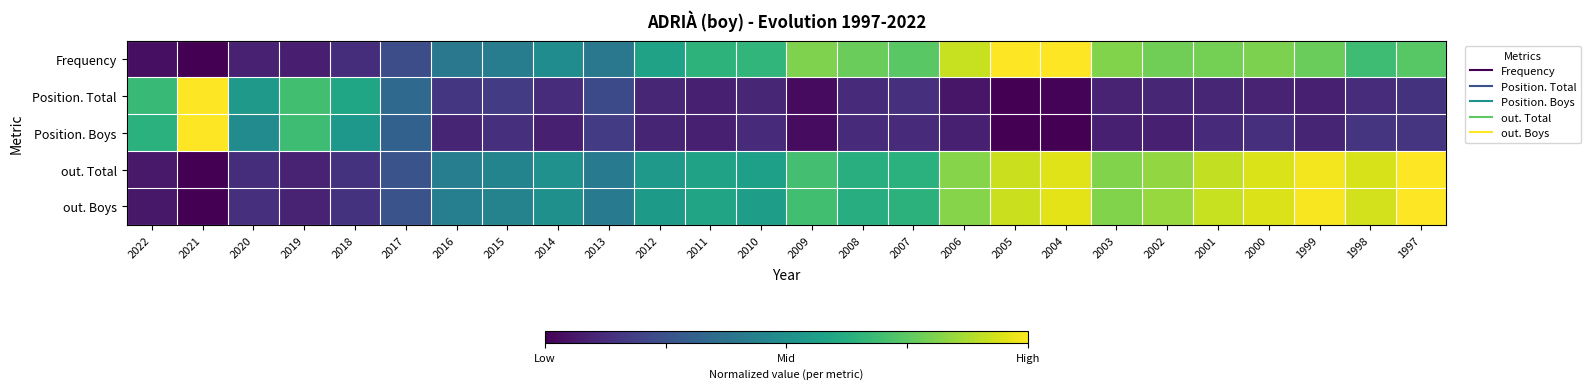

Reading left to right, list all the values displayed in this chart.

Frequency: 2022=0.0	2021=0.0	2020=0.1	2019=0.1	2018=0.1	2017=0.2	2016=0.4	2015=0.4	2014=0.5	2013=0.4	2012=0.6	2011=0.6	2010=0.7	2009=0.8	2008=0.8	2007=0.7	2006=0.9	2005=1.0	2004=1.0	2003=0.8	2002=0.8	2001=0.8	2000=0.8	1999=0.8	1998=0.7	1997=0.7
Position. Total: 2022=0.7	2021=1.0	2020=0.5	2019=0.7	2018=0.6	2017=0.3	2016=0.2	2015=0.2	2014=0.1	2013=0.2	2012=0.1	2011=0.1	2010=0.1	2009=0.0	2008=0.1	2007=0.1	2006=0.1	2005=0.0	2004=0.0	2003=0.1	2002=0.1	2001=0.1	2000=0.1	1999=0.1	1998=0.1	1997=0.1
Position. Boys: 2022=0.6	2021=1.0	2020=0.5	2019=0.7	2018=0.5	2017=0.3	2016=0.1	2015=0.1	2014=0.1	2013=0.2	2012=0.1	2011=0.1	2010=0.1	2009=0.0	2008=0.1	2007=0.1	2006=0.1	2005=0.0	2004=0.0	2003=0.1	2002=0.1	2001=0.1	2000=0.1	1999=0.1	1998=0.2	1997=0.2
out. Total: 2022=0.1	2021=0.0	2020=0.1	2019=0.1	2018=0.1	2017=0.3	2016=0.4	2015=0.4	2014=0.5	2013=0.4	2012=0.5	2011=0.6	2010=0.6	2009=0.7	2008=0.6	2007=0.6	2006=0.8	2005=0.9	2004=1.0	2003=0.8	2002=0.8	2001=0.9	2000=0.9	1999=1.0	1998=0.9	1997=1.0
out. Boys: 2022=0.1	2021=0.0	2020=0.1	2019=0.1	2018=0.1	2017=0.3	2016=0.4	2015=0.4	2014=0.5	2013=0.4	2012=0.5	2011=0.6	2010=0.6	2009=0.7	2008=0.6	2007=0.6	2006=0.8	2005=0.9	2004=1.0	2003=0.8	2002=0.8	2001=0.9	2000=0.9	1999=1.0	1998=0.9	1997=1.0